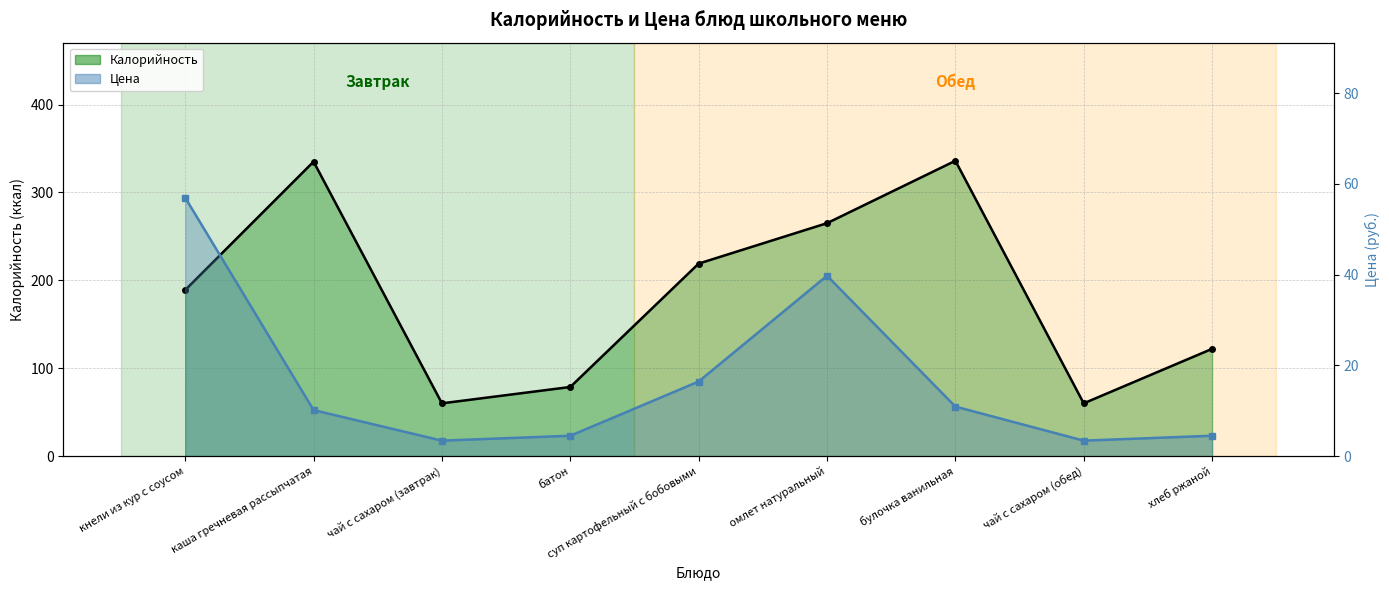

What is the sum of the Цена values at булочка ванильная and чай с сахаром (завтрак)?

14.3